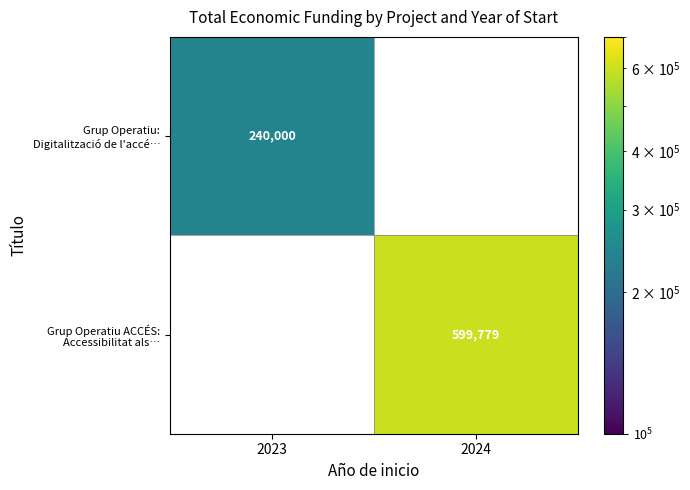

True or false: Grup Operatiu ACCÉS: Accessibilitat als… has a value of 599779.0 at 2024.

True